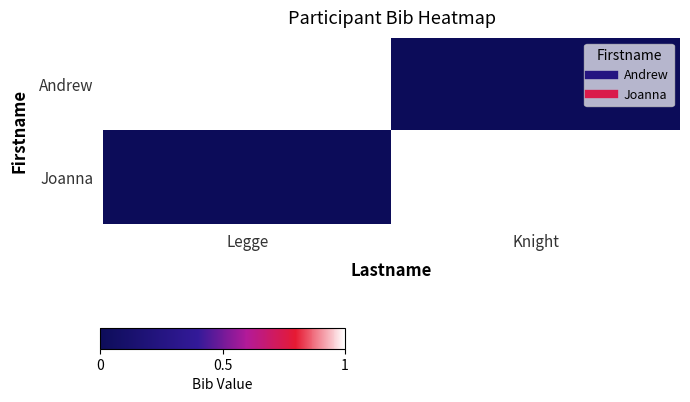

Rank the series at Knight from highest to lowest value.

Joanna, Andrew